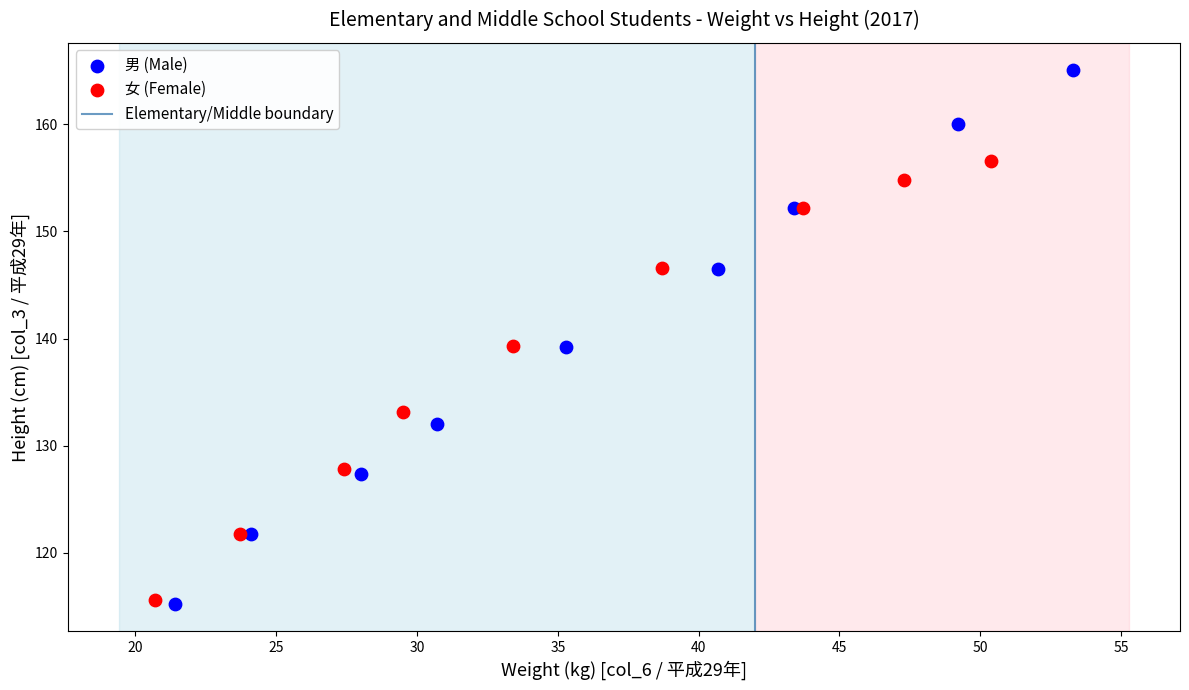

Which series has the largest Y range (max minus min)?

男 (Male)